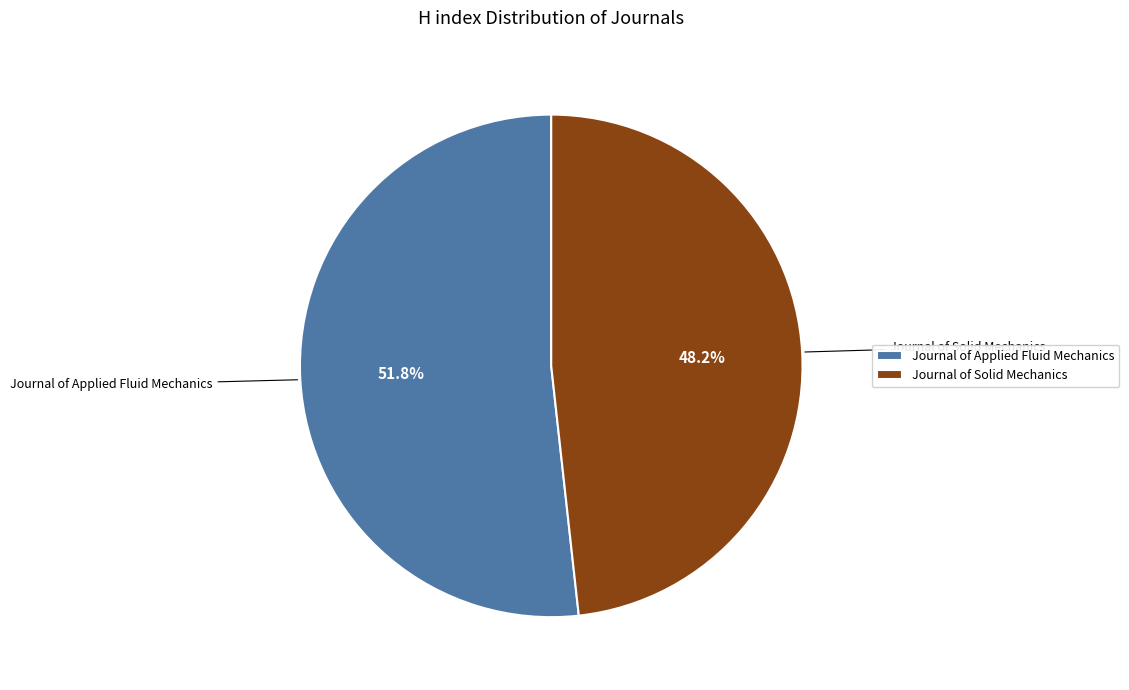

What percentage is the Journal of Applied Fluid Mechanics slice, to the nearest percent?

52%